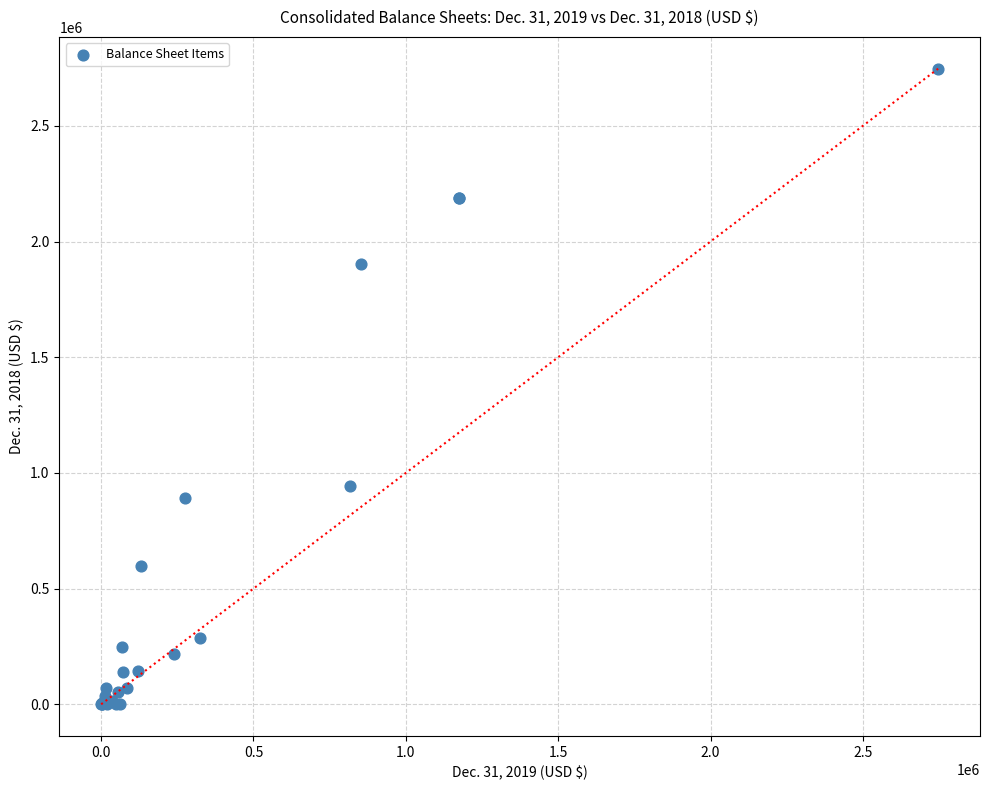

What Y value in the scatter plot is closest to 1372572?

943000